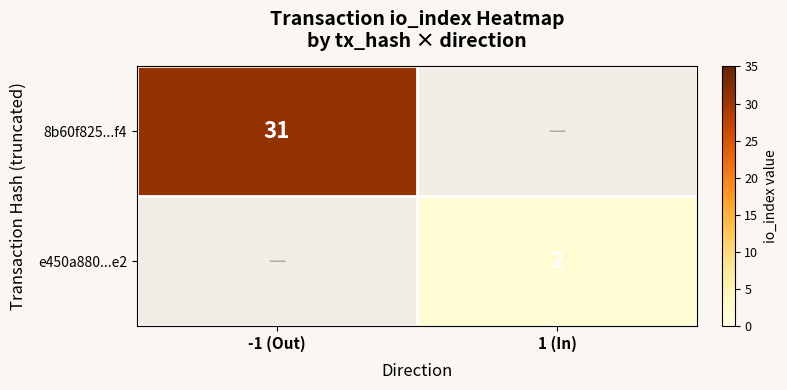

Is the value of 8b60f825...f4 at -1 (Out) greater than the value of e450a880...e2 at 1 (In)?

Yes